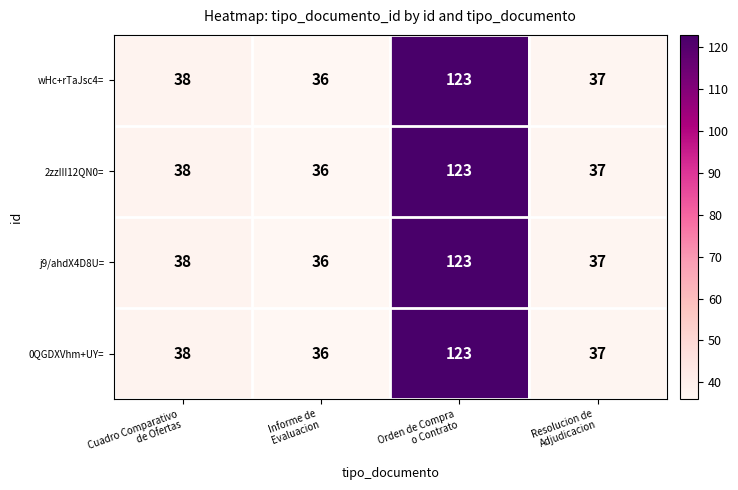

What is the minimum value shown in the chart?

36